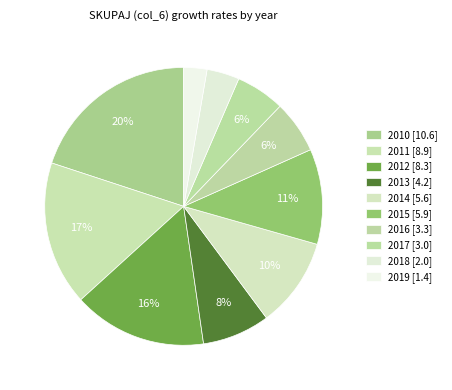

What is the smallest slice in the pie chart?

2019